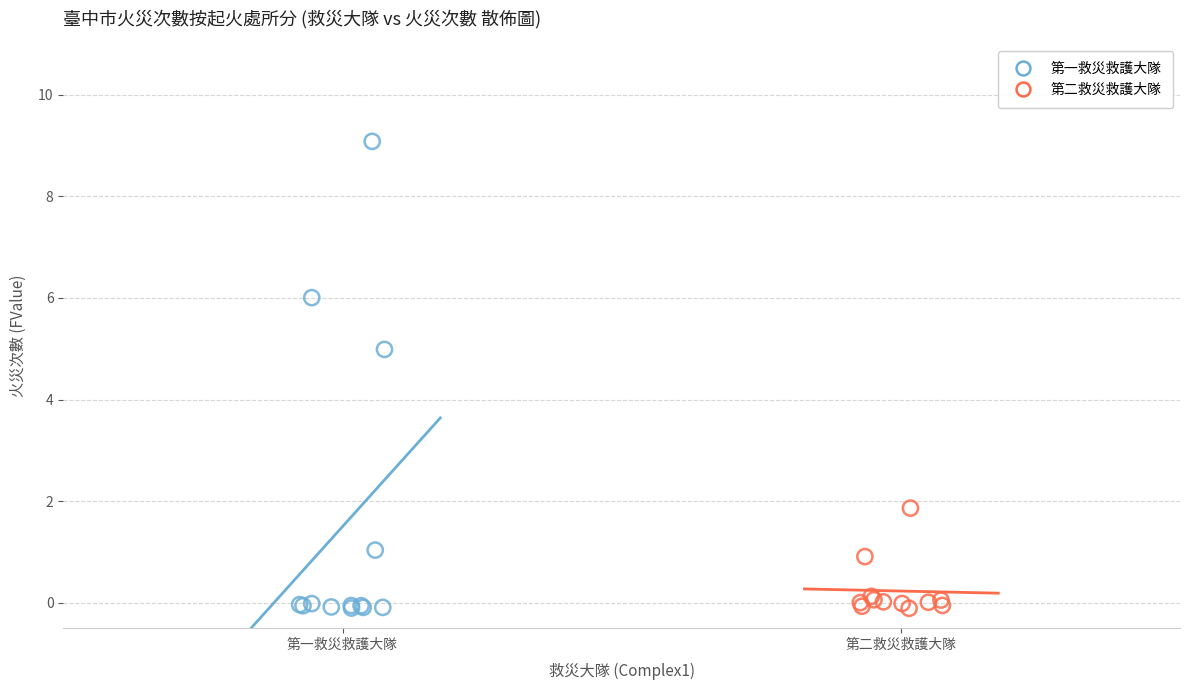

Which series has the largest Y range (max minus min)?

第一救災救護大隊